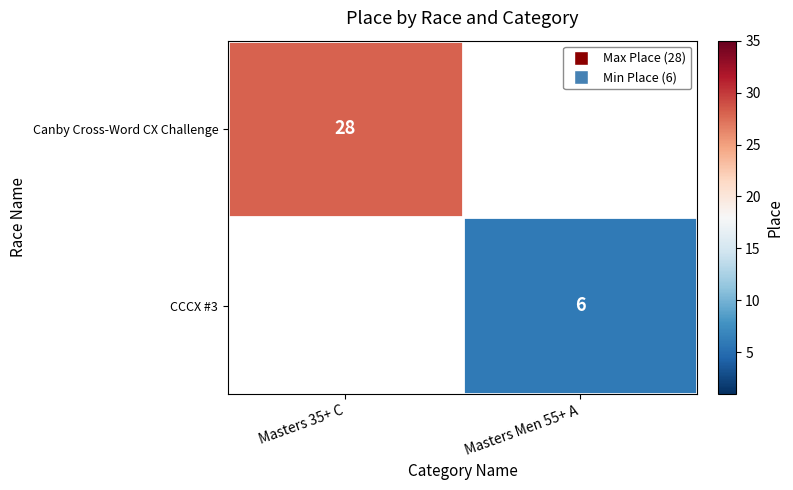

The CCCX #3 series shows 4 at Masters Men 55+ A. True or false?

False